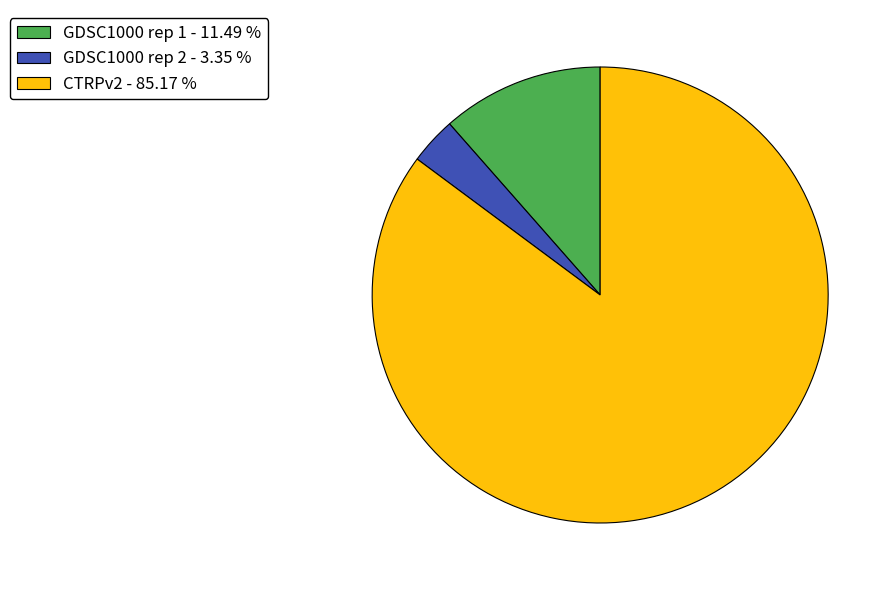

Does any single category account for the majority?

Yes